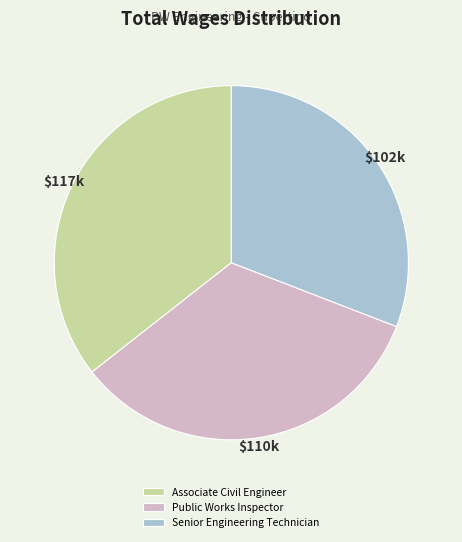

Rank the categories by value from highest to lowest.

Associate Civil Engineer, Public Works Inspector, Senior Engineering Technician